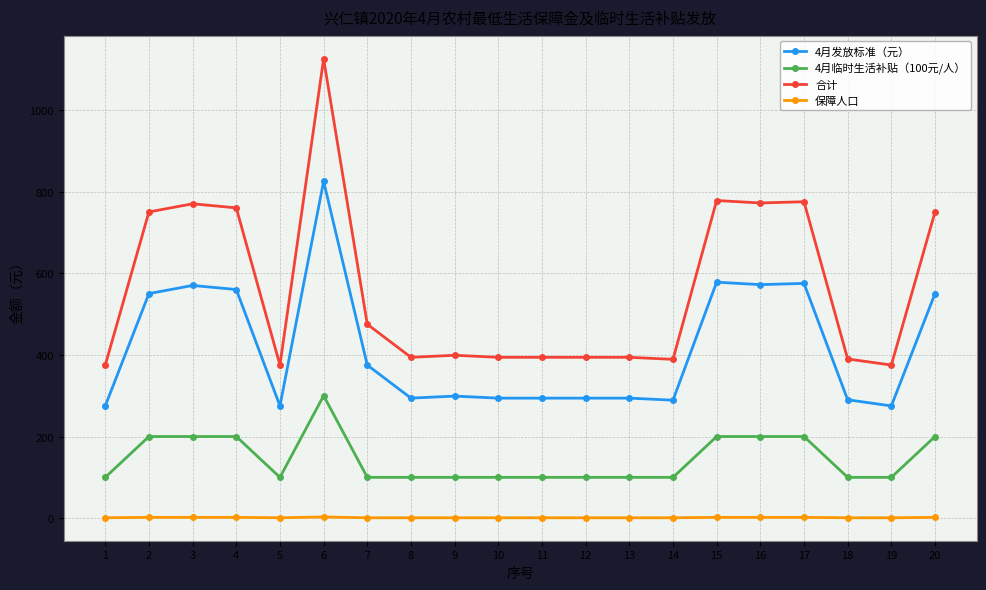

What is the sum of all 合计 values?

11228